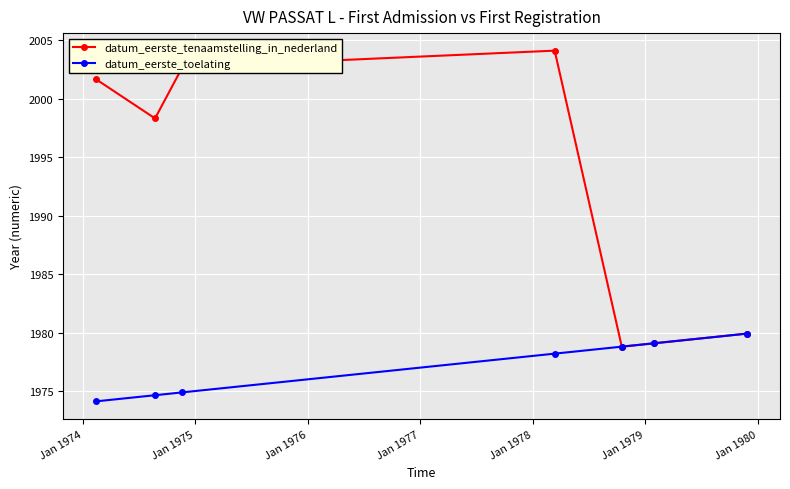

Is this an area chart (filled region under the line)?

No